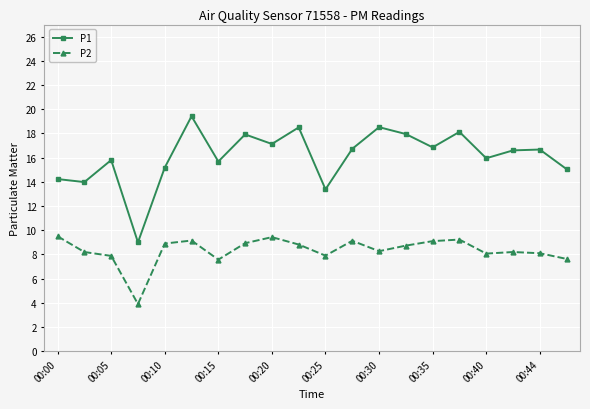

At how many categories does at least one series exceed 10?

19